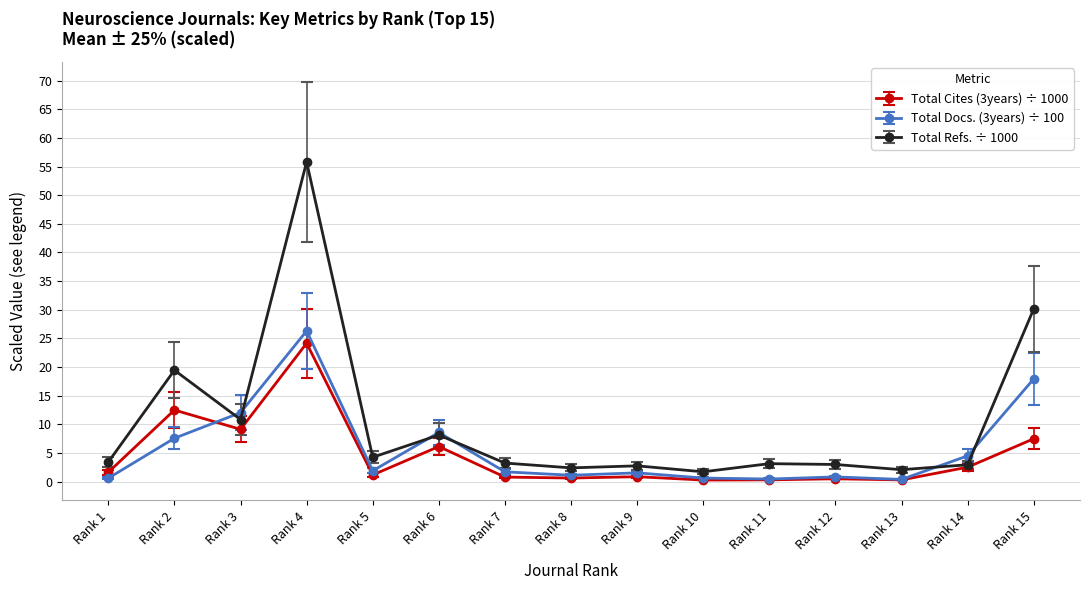

Where is the first local minimum for Total Docs. (3years) ÷ 100?

Rank 5